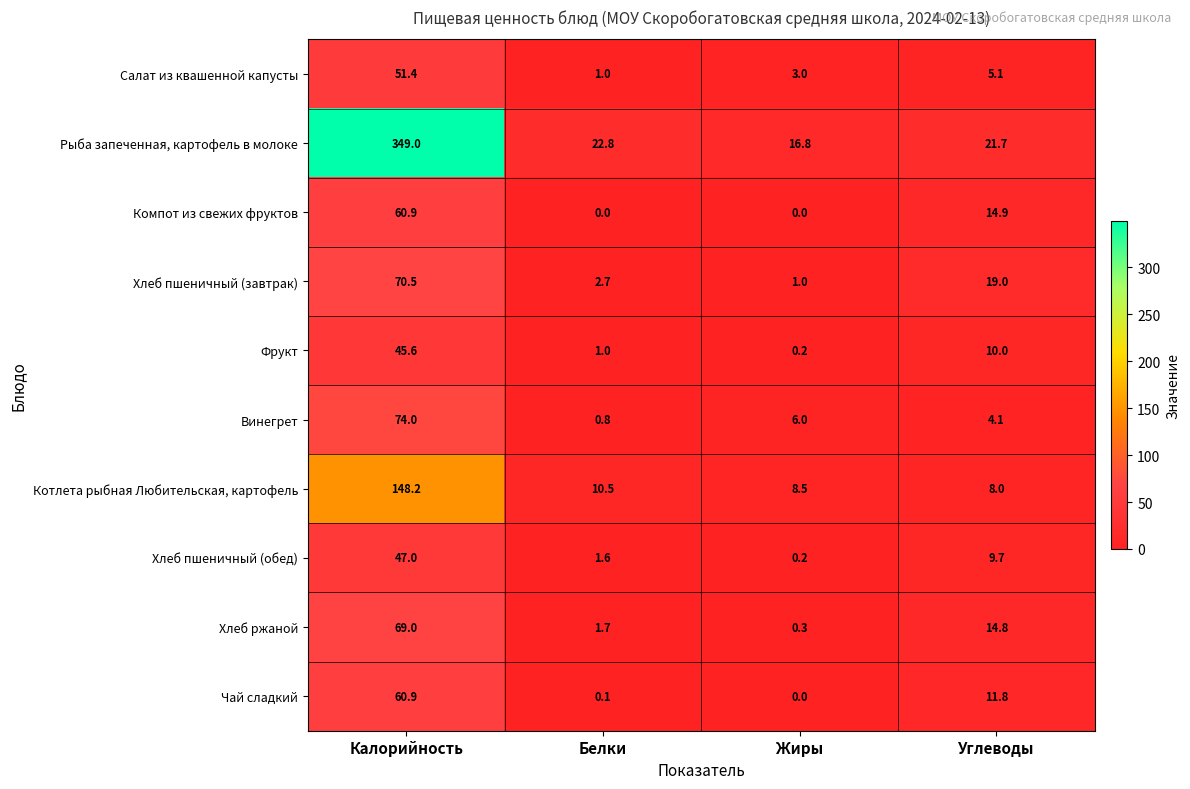

At which label is Котлета рыбная Любительская, картофель closest to 78?

Белки